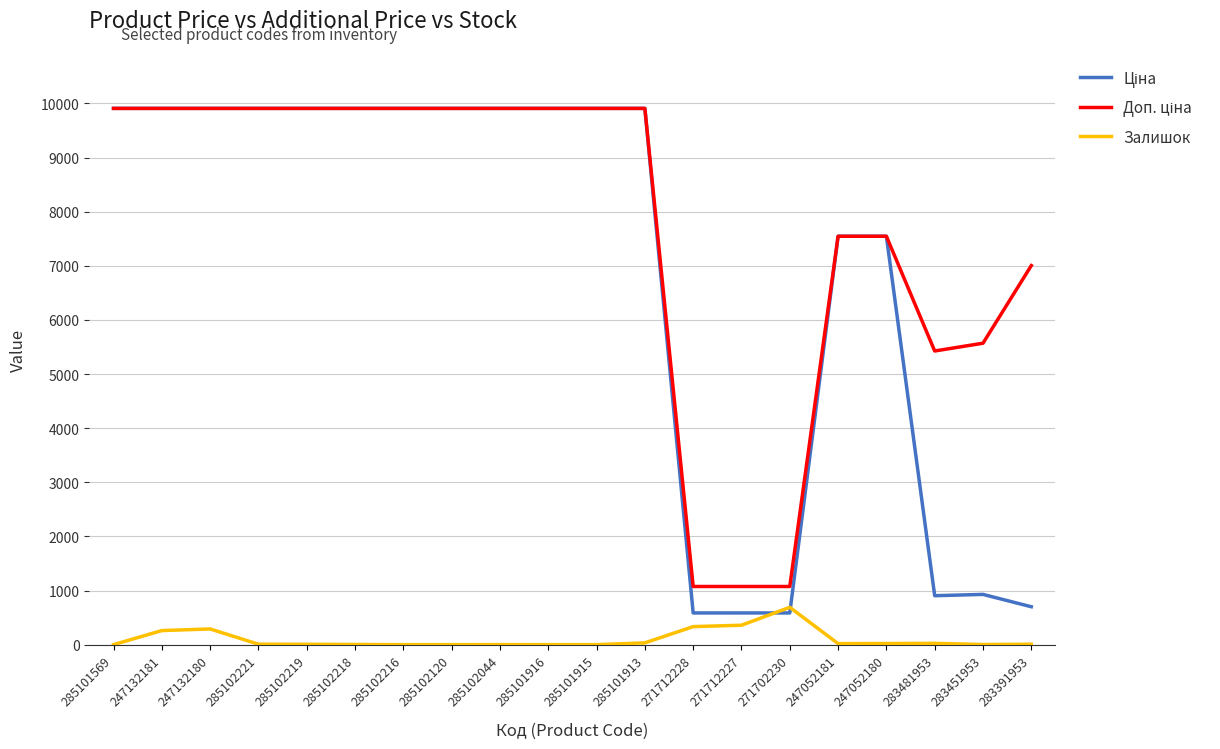

What is the difference between the highest and lowest values at 285101569?

9908.5